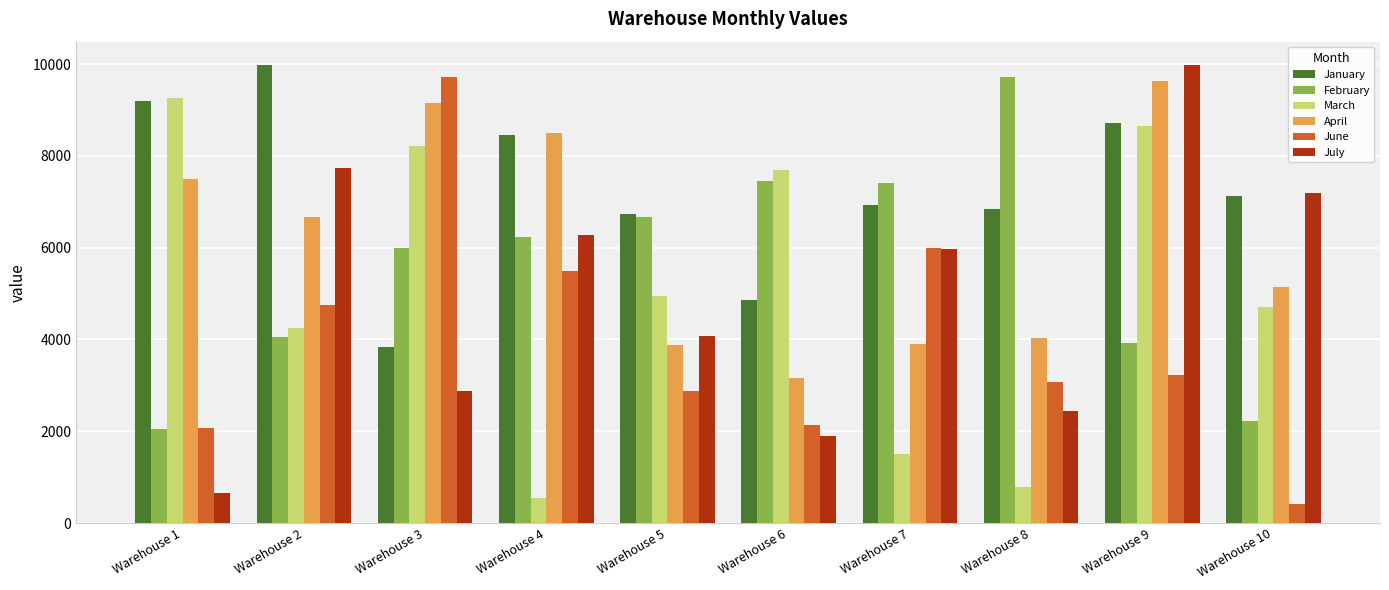

How many categories are shown in the chart?

10